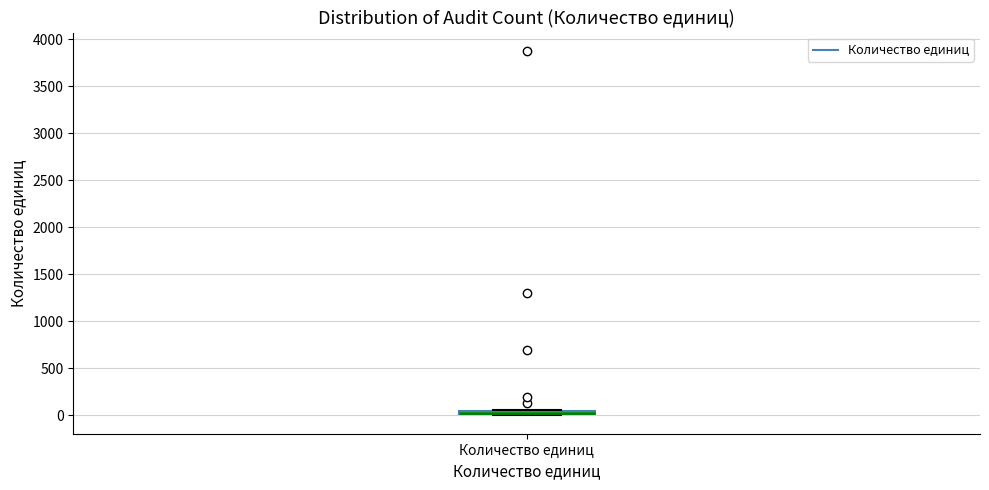

Where is the upper edge of the box for Количество единиц on the y-axis? The values are not printed on the chart, so give them approximately, as read against the axis.

50